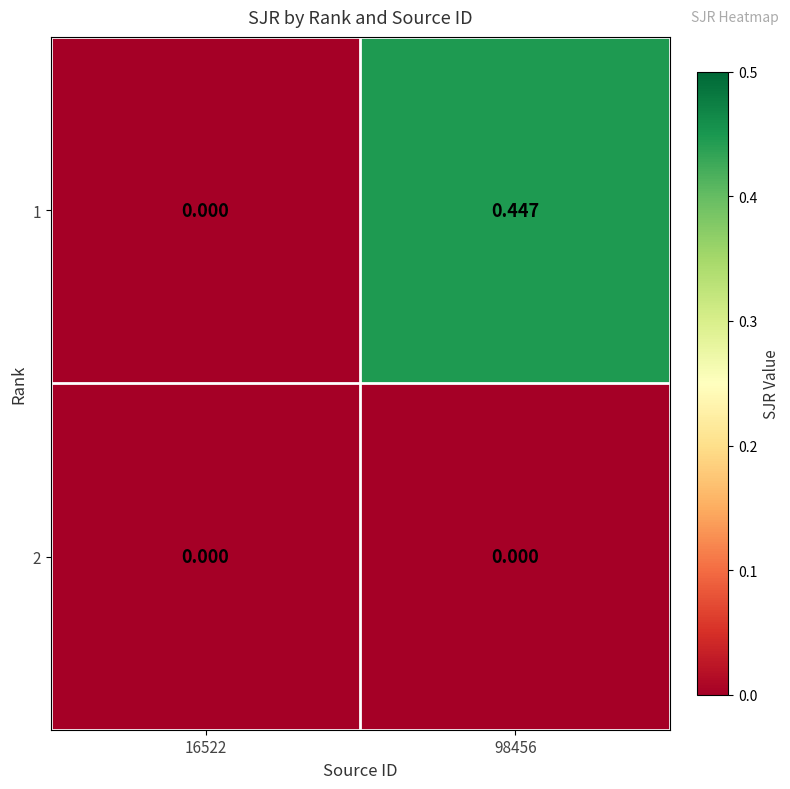

At which category is the sum across all series the highest?

98456